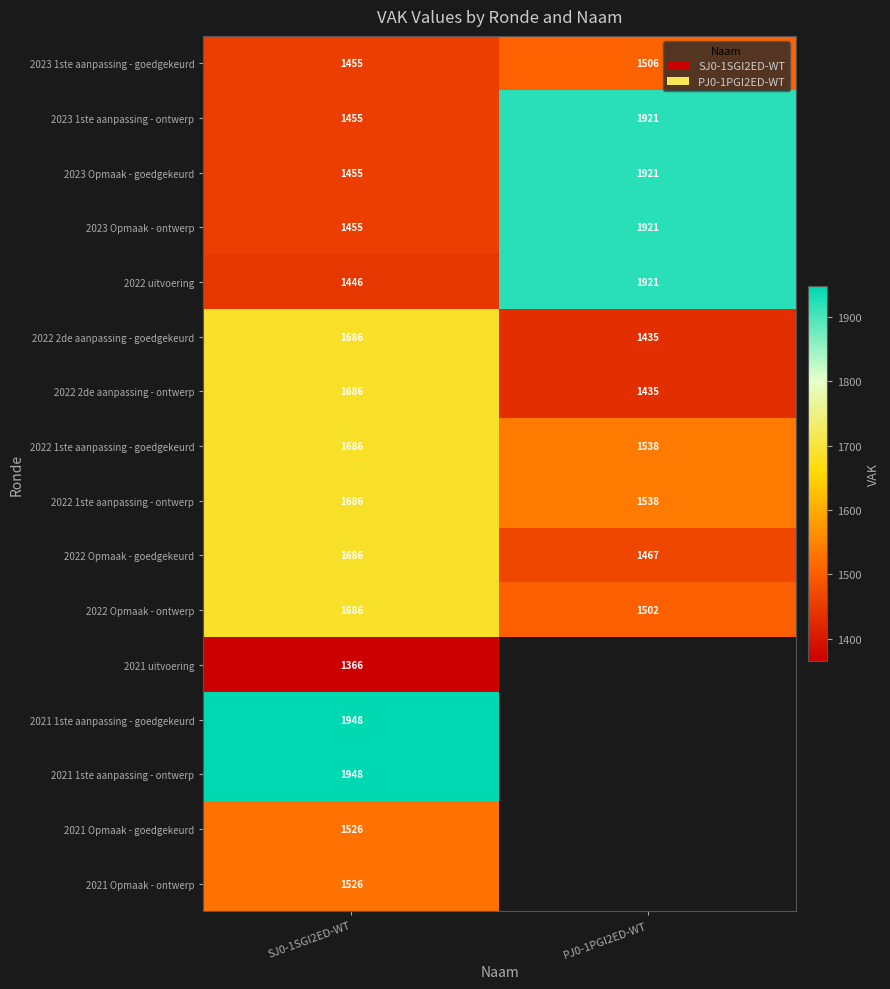

What is the spread (max minus min) of values at SJ0-1SGI2ED-WT?

582